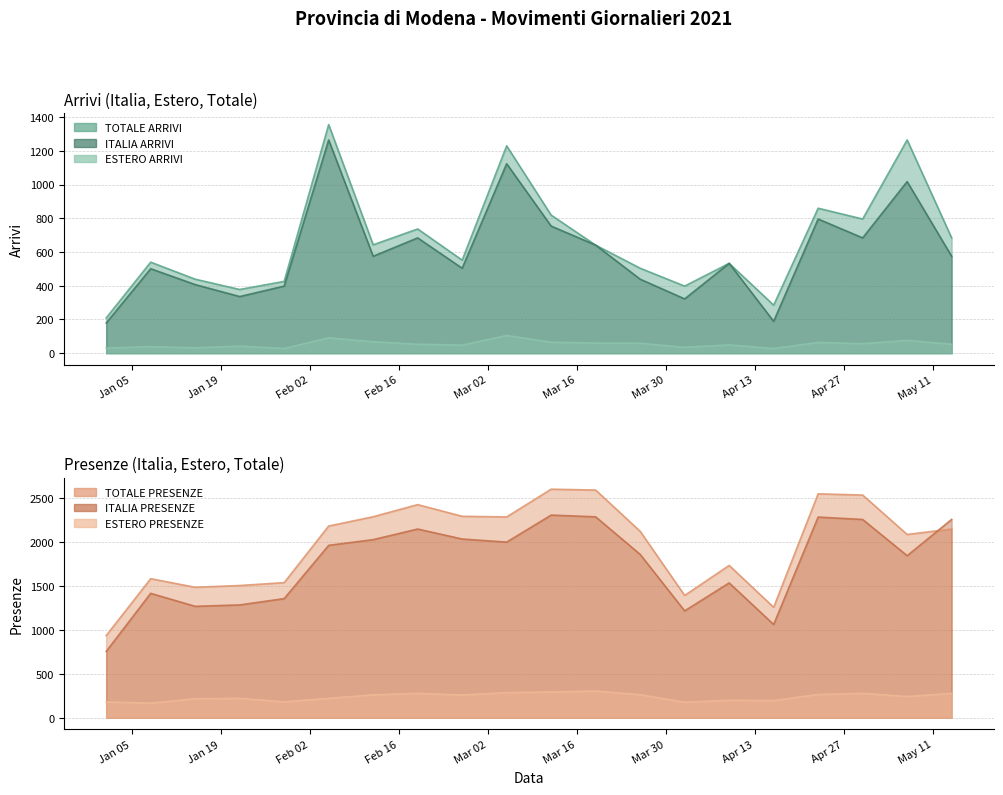

True or false: ESTERO ARRIVI and ESTERO PRESENZE intersect in this chart.

False